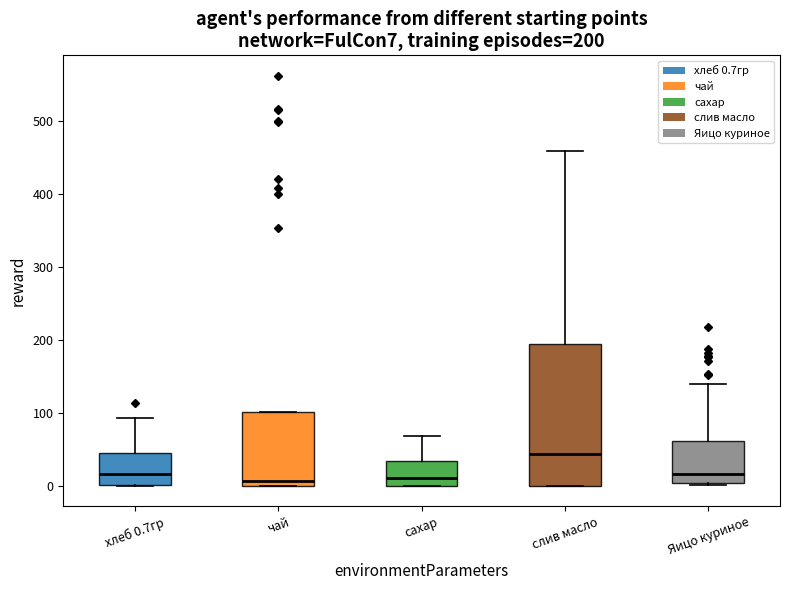

Which box's median line is the highest?

слив масло